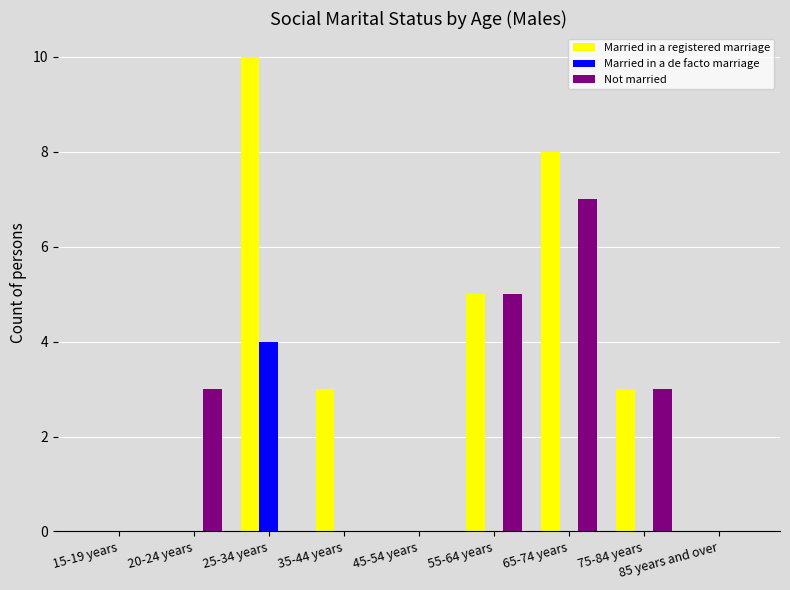

Is it true that Married in a de facto marriage equals 0 at 35-44 years?

True